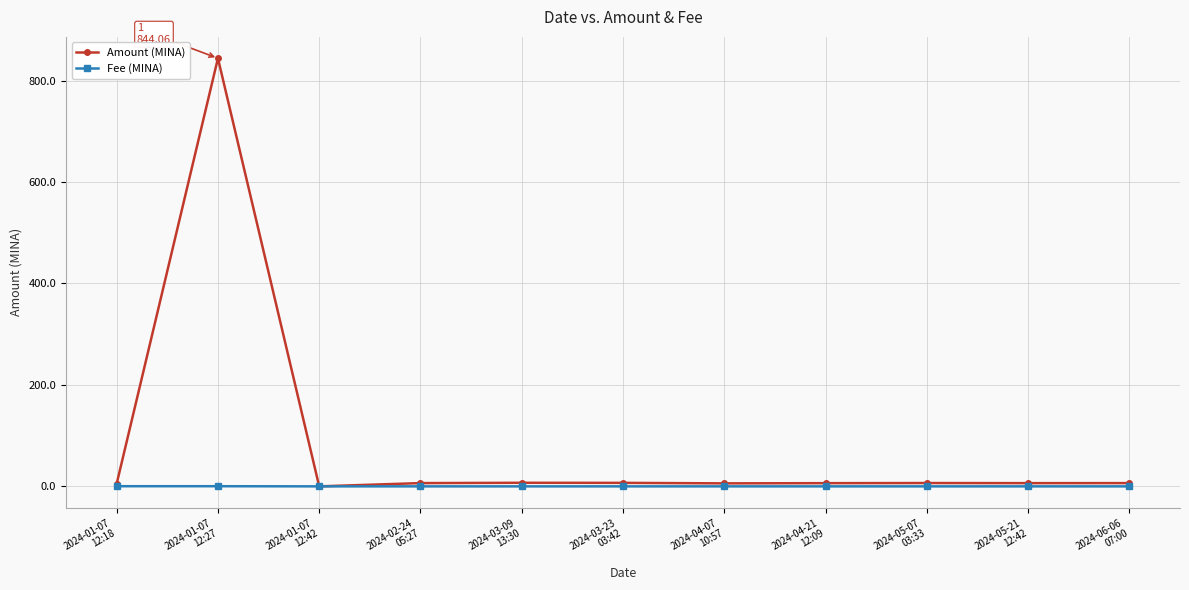

How many intersections are there between Fee (MINA) and Amount (MINA)?

2